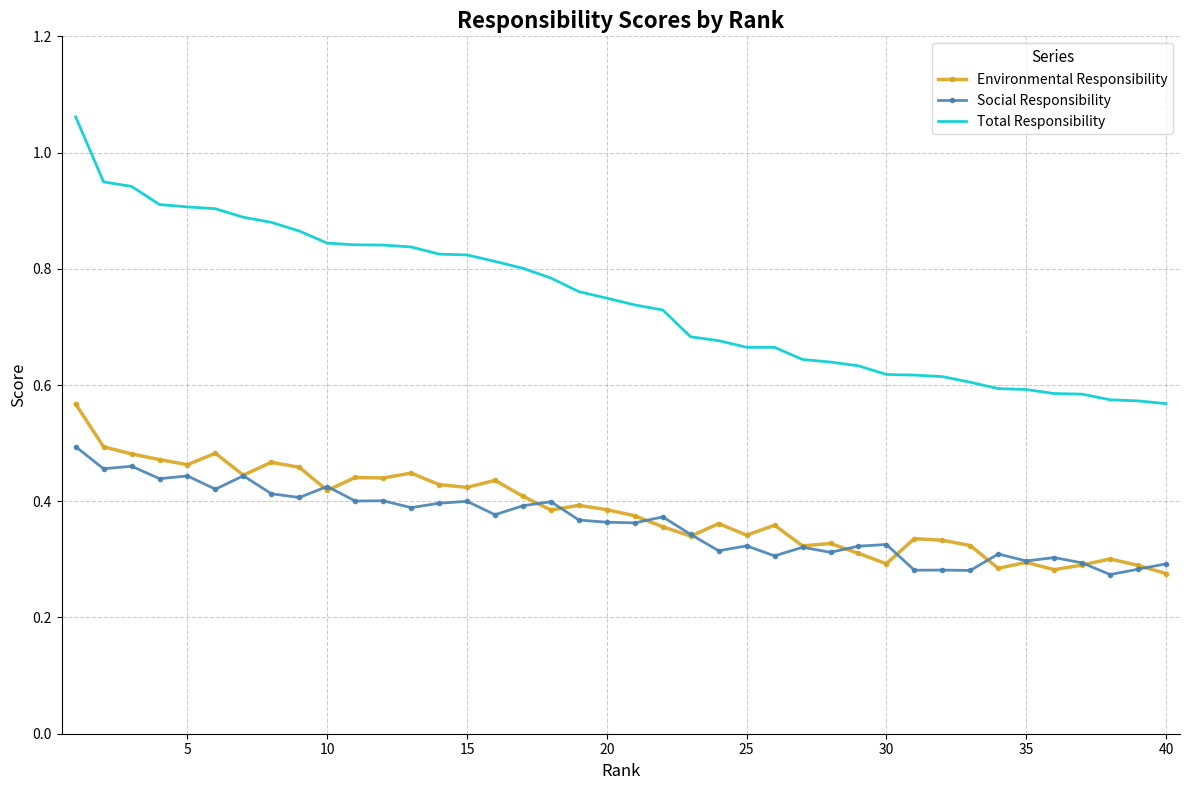

Rank the series by their maximum value, from lowest to highest.

Social Responsibility, Environmental Responsibility, Total Responsibility